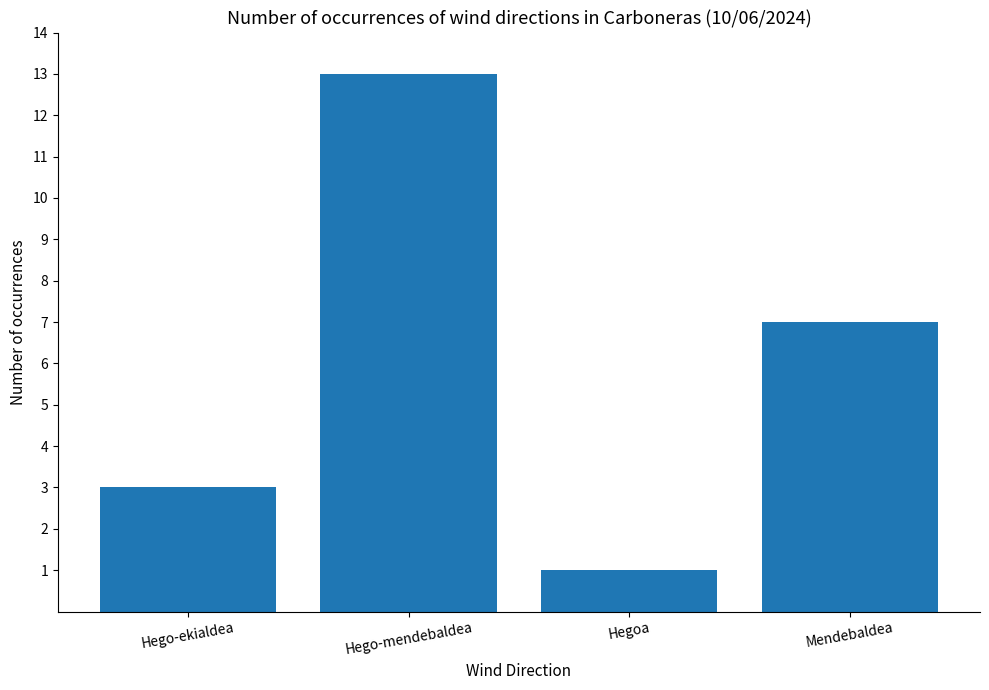

Reading left to right, list all the values displayed in this chart.

3	13	1	7